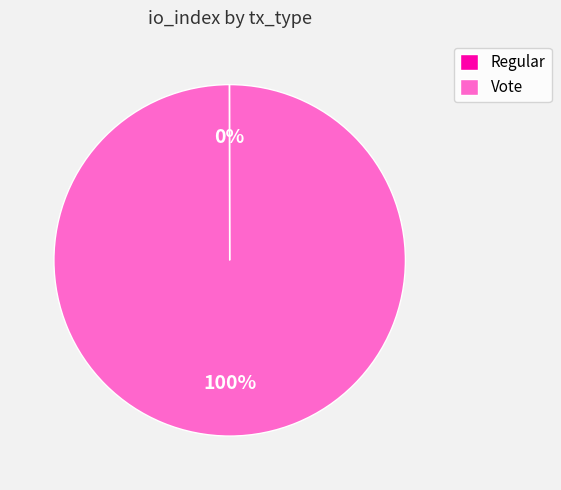

True or false: Vote accounts for 100% of the total.

True